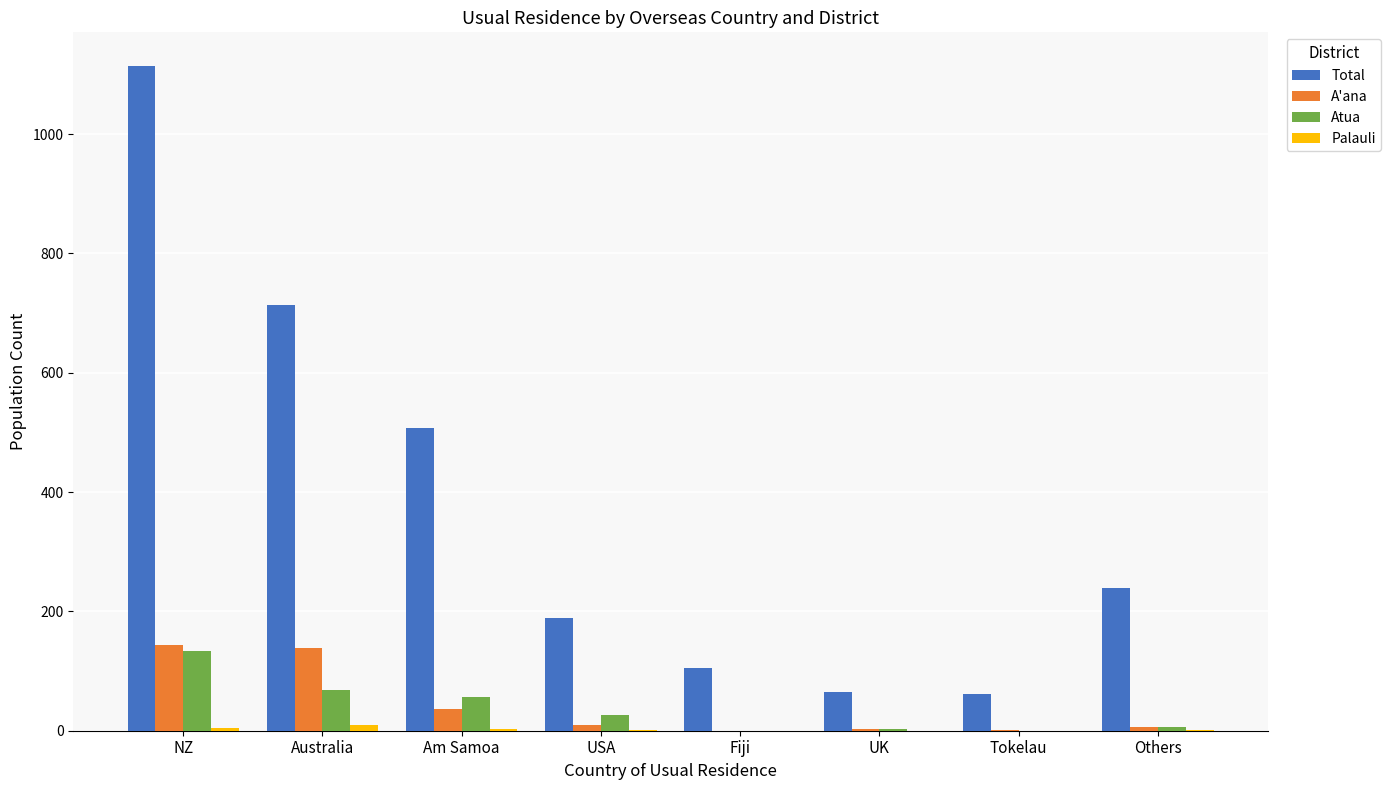

Is the value of Atua at UK greater than the value of Total at NZ?

No